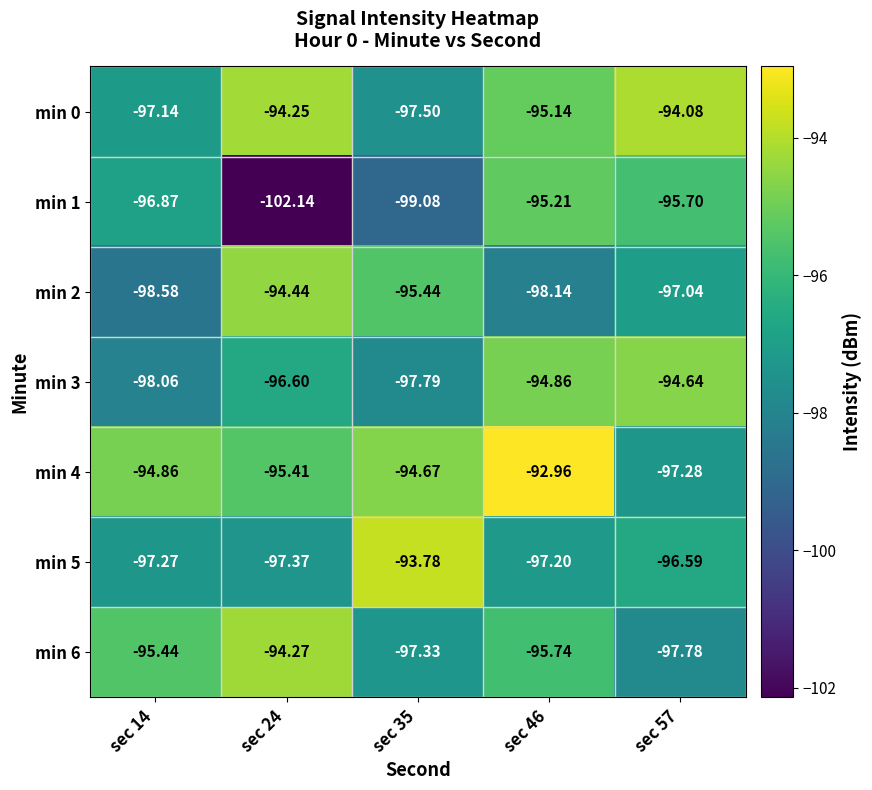

Is the value of min 3 at sec 35 greater than the value of min 5 at sec 35?

No